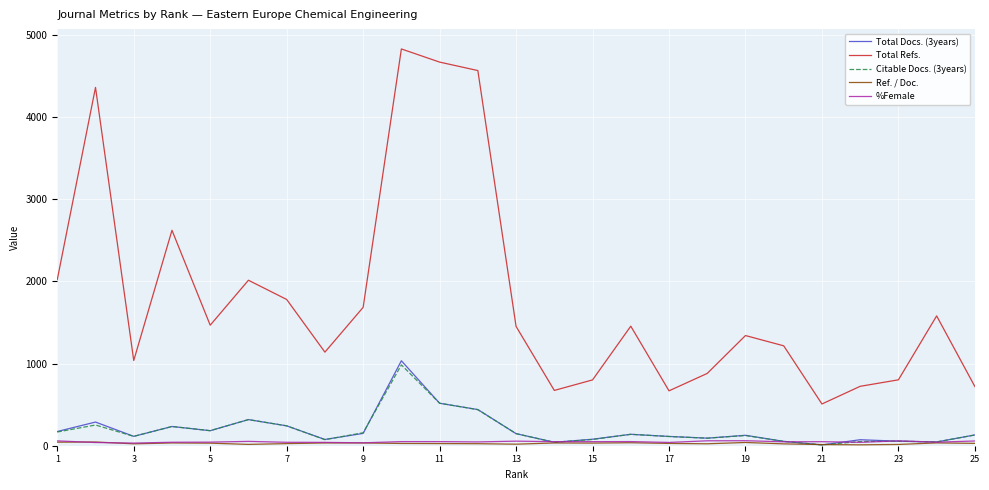

What is the highest value of the Total Refs. series?

4829.0